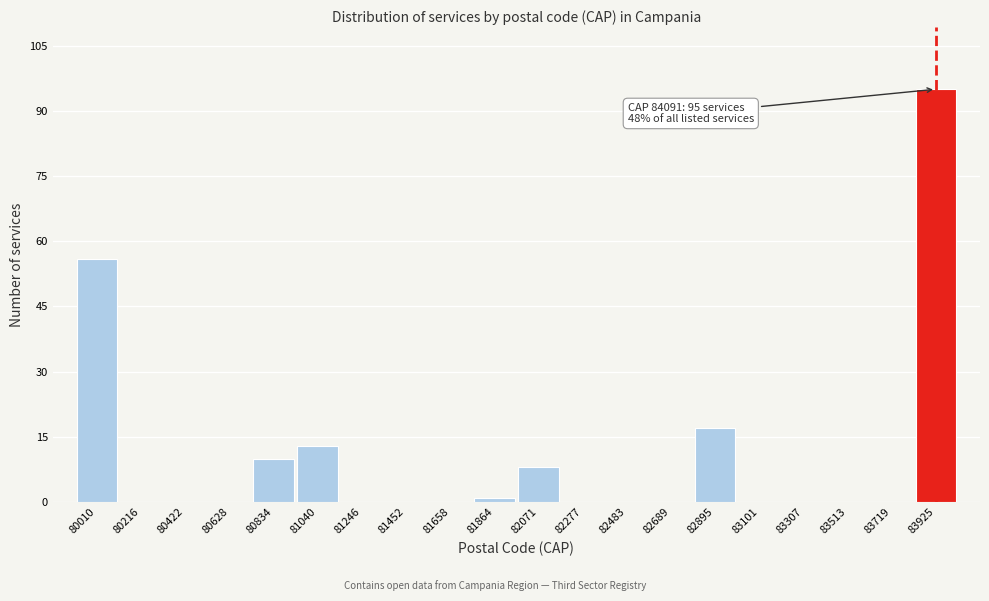

Reading left to right, transcribe all the data shown in this chart.

80010=56	80216=0	80422=0	80628=0	80834=10	81040=13	81246=0	81452=0	81658=0	81864=1	82071=8	82277=0	82483=0	82689=0	82895=17	83101=0	83307=0	83513=0	83719=0	83925=95